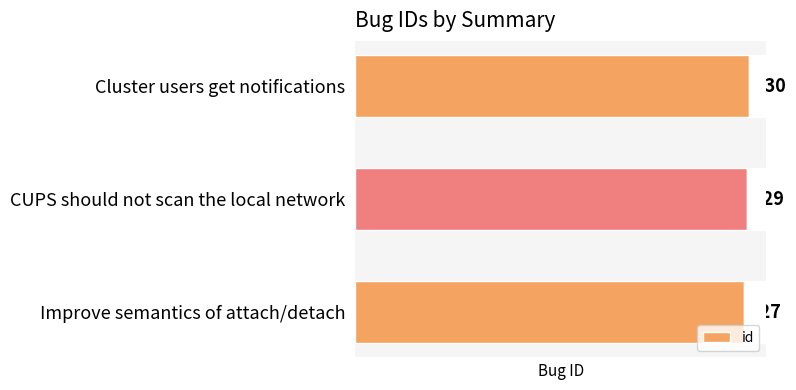

How many data points are less than 229?

1